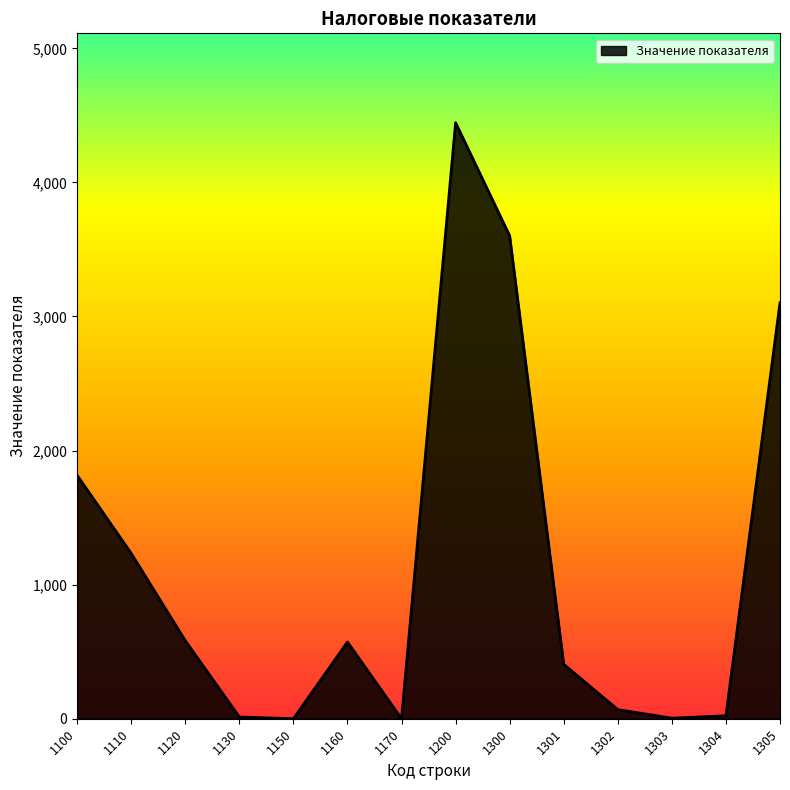

What is the change in value from 1110 to 1300?

+2369